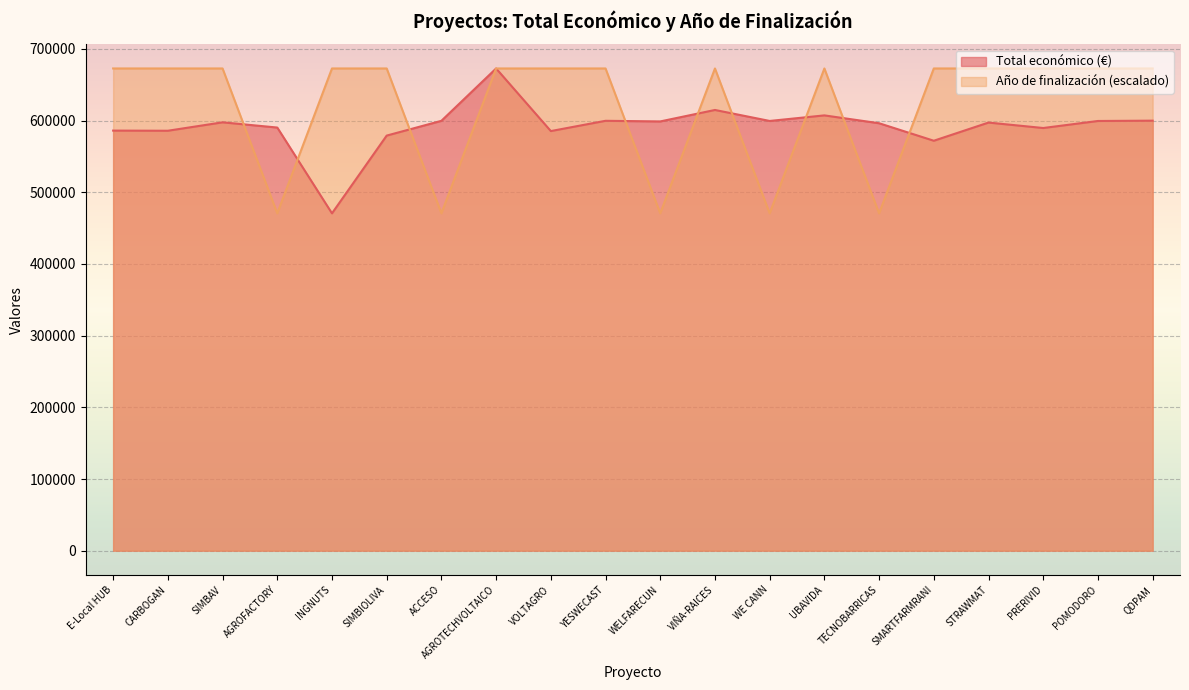

Rank the series by their maximum value, from lowest to highest.

Total económico (€), Año de finalización